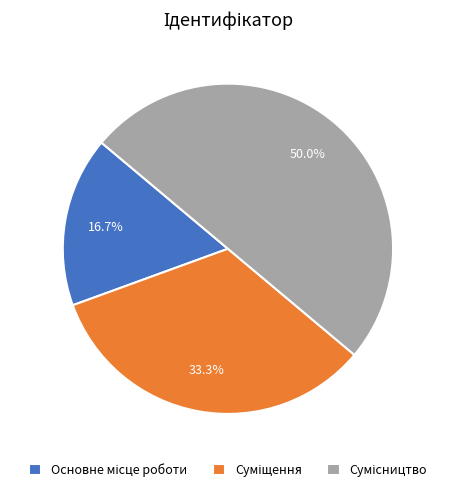

How many segments does this pie chart have?

3